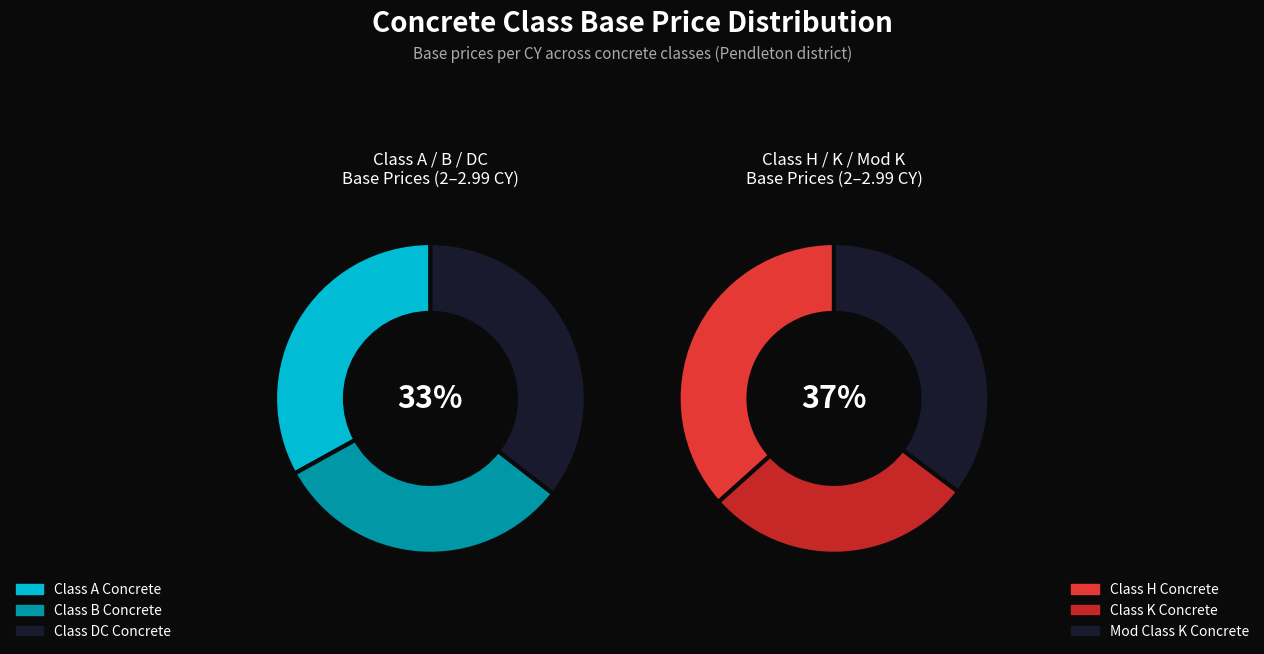

Which series has the largest range (max minus min)?

Class A Concrete